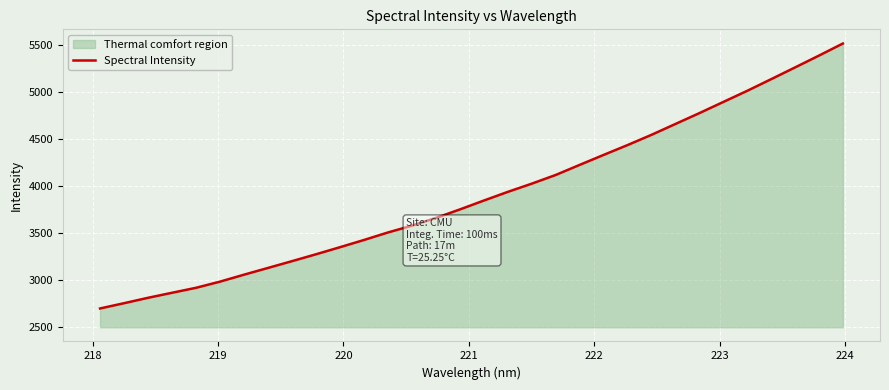

What is the greatest value displayed?

5510.6